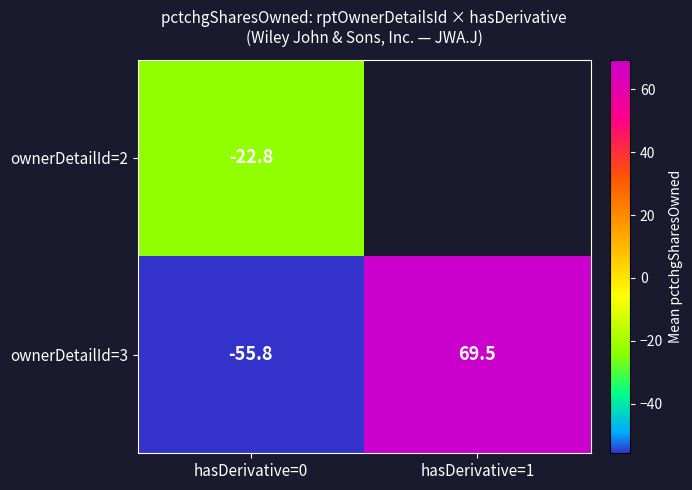

How many distinct data groups are displayed?

2